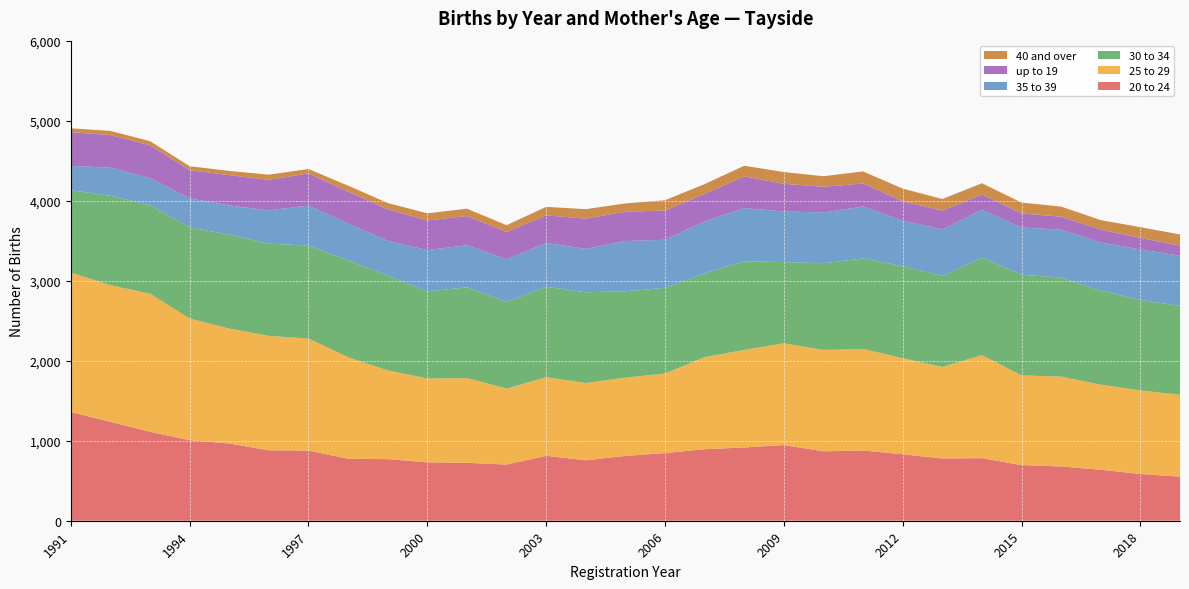

Reading right to left, list all the values displayed in this chart.

20 to 24: 2019=551	2018=584	2017=638	2016=678	2015=696	2014=782	2013=778	2012=831	2011=878	2010=868	2009=946	2008=916	2007=894	2006=846	2005=810	2004=756	2003=811	2002=702	2001=724	2000=730	1999=770	1998=775	1997=877	1996=880	1995=966	1994=1006	1993=1112	1992=1236	1991=1359
25 to 29: 2019=1022	2018=1045	2017=1062	2016=1123	2015=1121	2014=1288	2013=1145	2012=1200	2011=1269	2010=1266	2009=1272	2008=1219	2007=1151	2006=994	2005=978	2004=965	2003=983	2002=950	2001=1059	2000=1047	1999=1109	1998=1268	1997=1400	1996=1430	1995=1435	1994=1522	1993=1725	1992=1708	1991=1743
30 to 34: 2019=1113	2018=1130	2017=1175	2016=1238	2015=1258	2014=1218	2013=1137	2012=1150	2011=1131	2010=1085	2009=1014	2008=1109	2007=1046	2006=1071	2005=1080	2004=1134	2003=1132	2002=1084	2001=1135	2000=1088	1999=1185	1998=1211	1997=1161	1996=1153	1995=1176	1994=1137	1993=1109	1992=1118	1991=1029
35 to 39: 2019=626	2018=632	2017=602	2016=598	2015=591	2014=598	2013=581	2012=569	2011=649	2010=634	2009=633	2008=664	2007=651	2006=601	2005=628	2004=543	2003=546	2002=532	2001=525	2000=518	1999=434	1998=462	1997=501	1996=416	1995=363	1994=364	1993=335	1992=351	1991=303
up to 19: 2019=126	2018=144	2017=160	2016=163	2015=174	2014=192	2013=235	2012=242	2011=288	2010=321	2009=346	2008=396	2007=344	2006=365	2005=366	2004=378	2003=345	2002=341	2001=365	2000=370	1999=394	1998=396	1997=402	1996=381	1995=380	1994=352	1993=412	1992=407	1991=423
40 and over: 2019=140	2018=134	2017=120	2016=126	2015=137	2014=140	2013=145	2012=159	2011=151	2010=132	2009=147	2008=133	2007=121	2006=129	2005=104	2004=118	2003=106	2002=85	2001=92	2000=89	1999=79	1998=76	1997=55	1996=65	1995=52	1994=50	1993=51	1992=52	1991=48